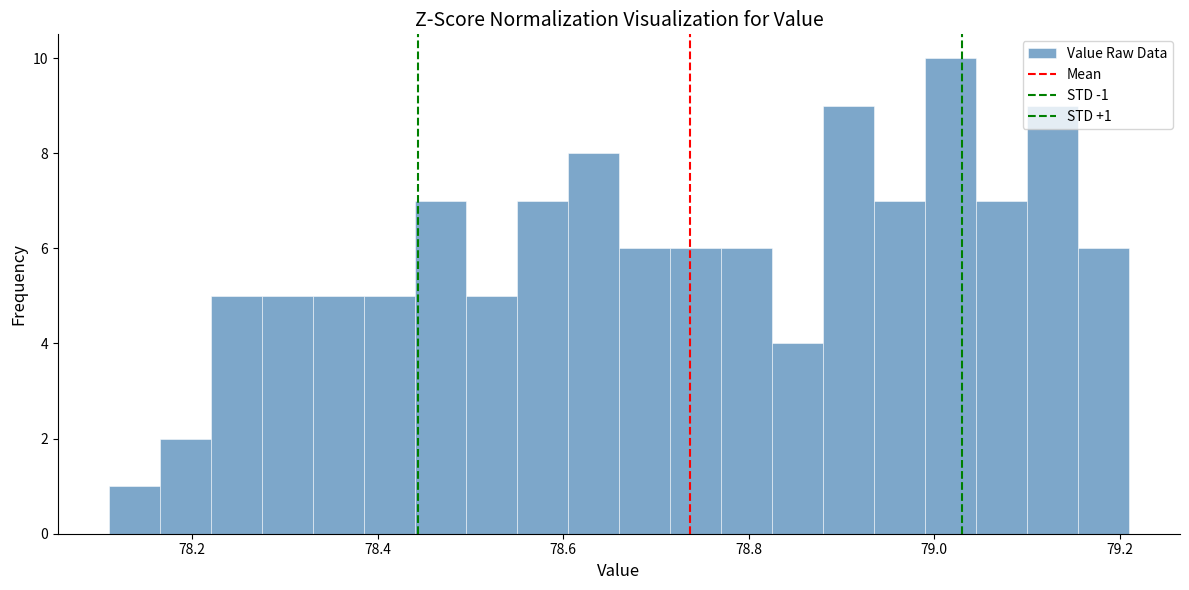

Read against the x-axis, roughly where is the centre of the tallest bar?

79.02